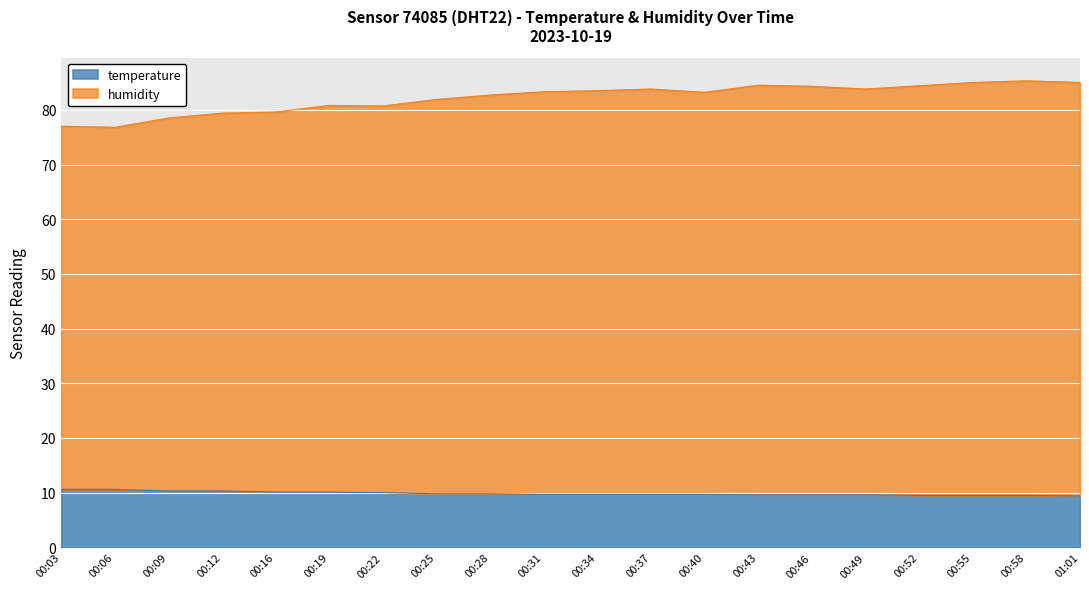

Reading left to right, what are all the values shown in this chart?

temperature: 10.6	10.6	10.3	10.3	10.1	10.1	10.0	9.8	9.8	9.7	9.7	9.7	9.7	9.6	9.6	9.6	9.5	9.5	9.5	9.4
humidity: 77.0	76.8	78.5	79.4	79.6	80.8	80.7	81.9	82.7	83.3	83.5	83.8	83.2	84.5	84.3	83.8	84.4	85.0	85.3	85.0